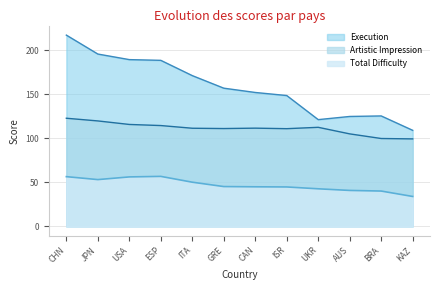

True or false: Execution and Artistic Impression cross at least once.

False